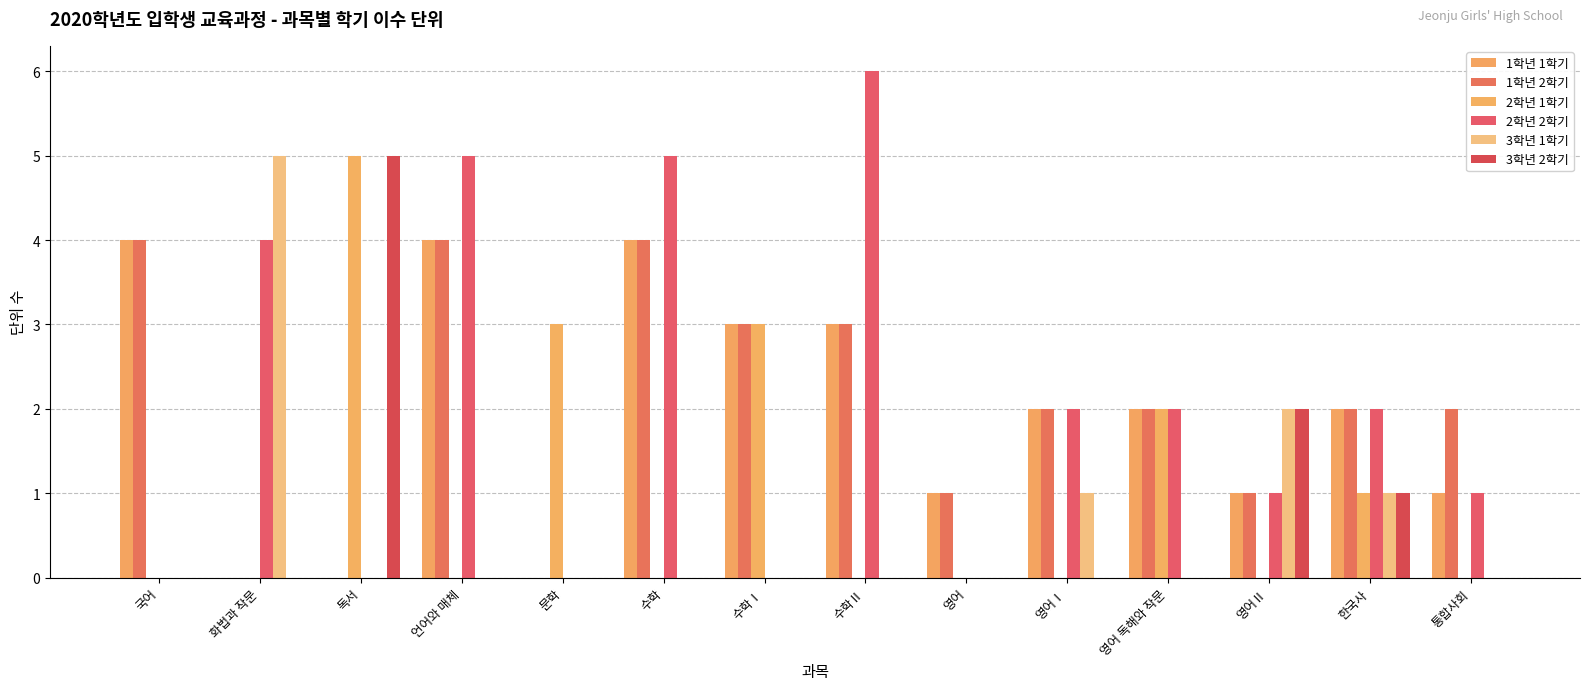

What is the greatest value displayed?

6